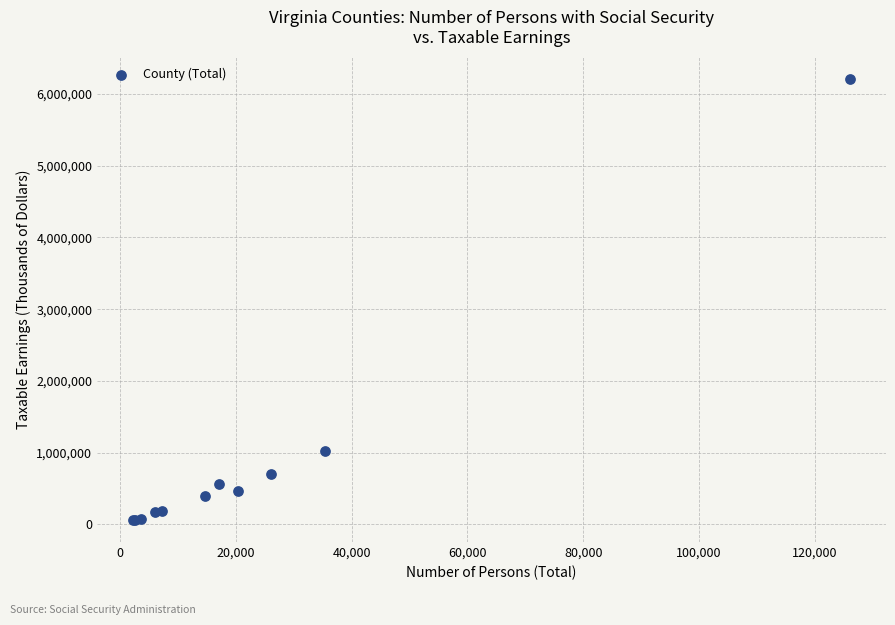

What Y value in the scatter plot is closest to 3136763?

1018796